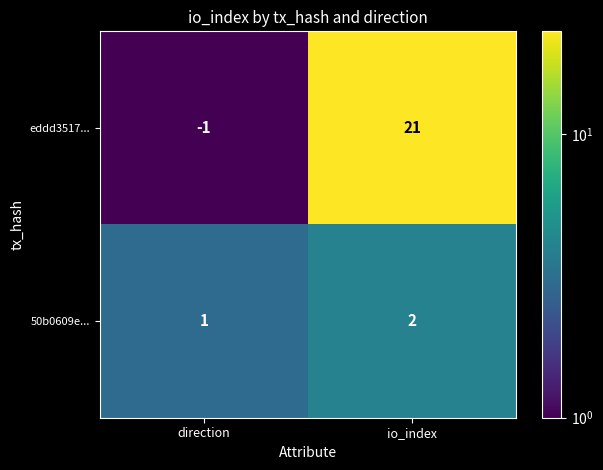

Reading left to right, what are all the values shown in this chart?

eddd3517...: direction=-1	io_index=21
50b0609e...: direction=1	io_index=2